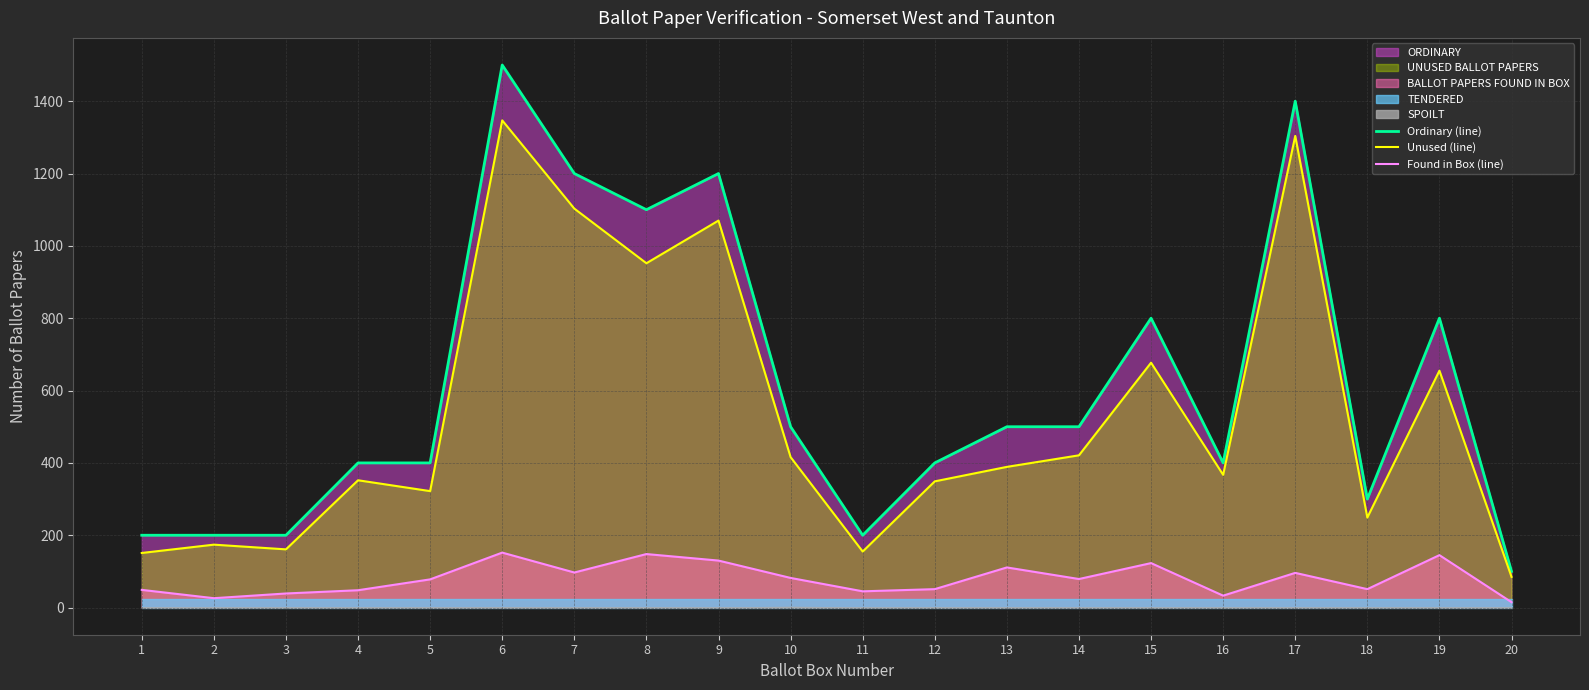

Read the Unused (line) value at 9.

1070